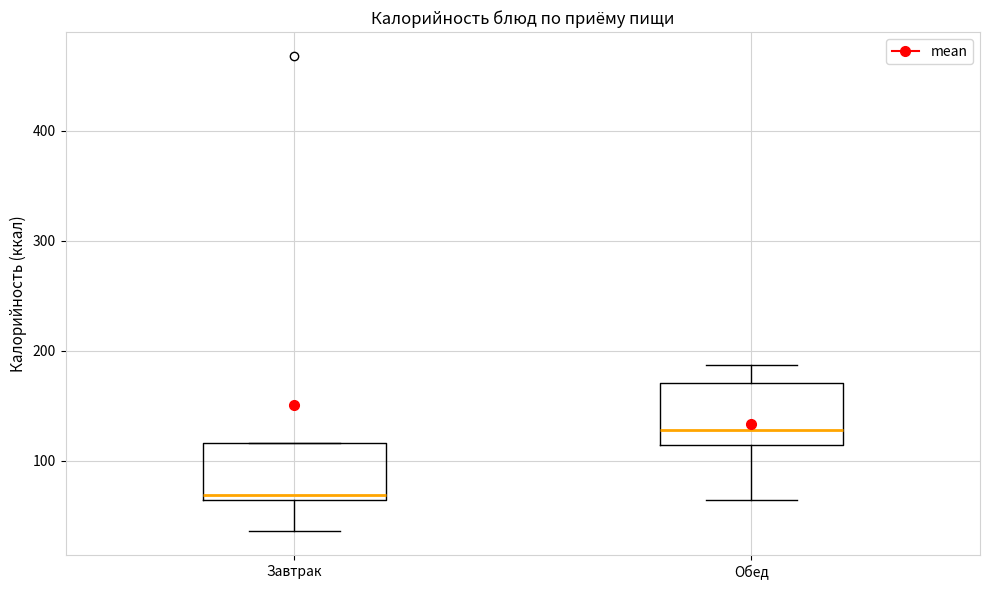

Reading left to right, transcribe this box plot: for each box, give where its median line is, the range the box spans, and where its two whiskers end, as read against the y-axis. The values are not printed on the chart, so give them approximately, as read against the axis.

Завтрак: median 70, box 60 to 120, whiskers 40 to 120
Обед: median 130, box 110 to 170, whiskers 60 to 190